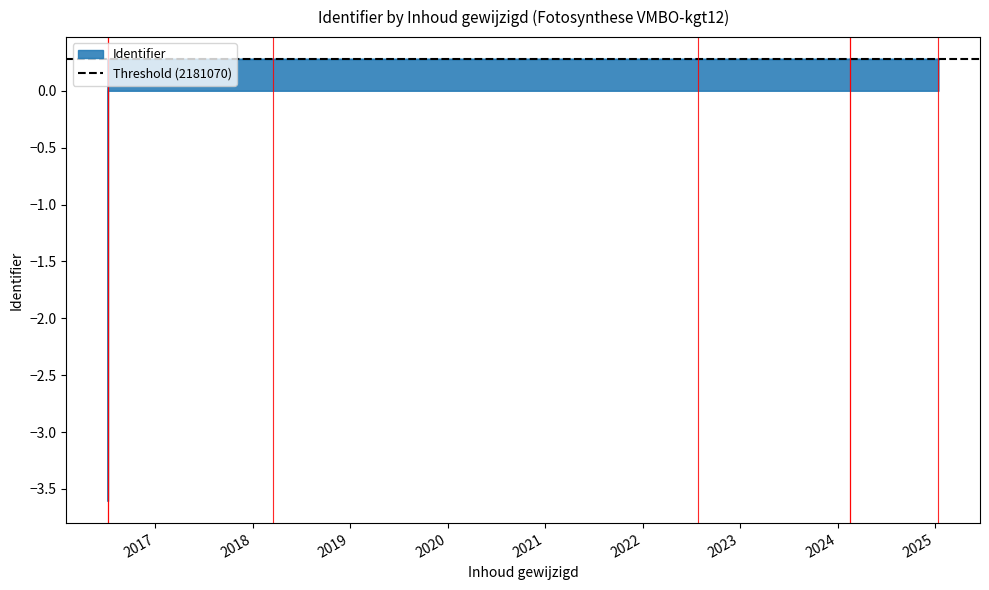

Which category has the highest value across all series?

2024-02-16